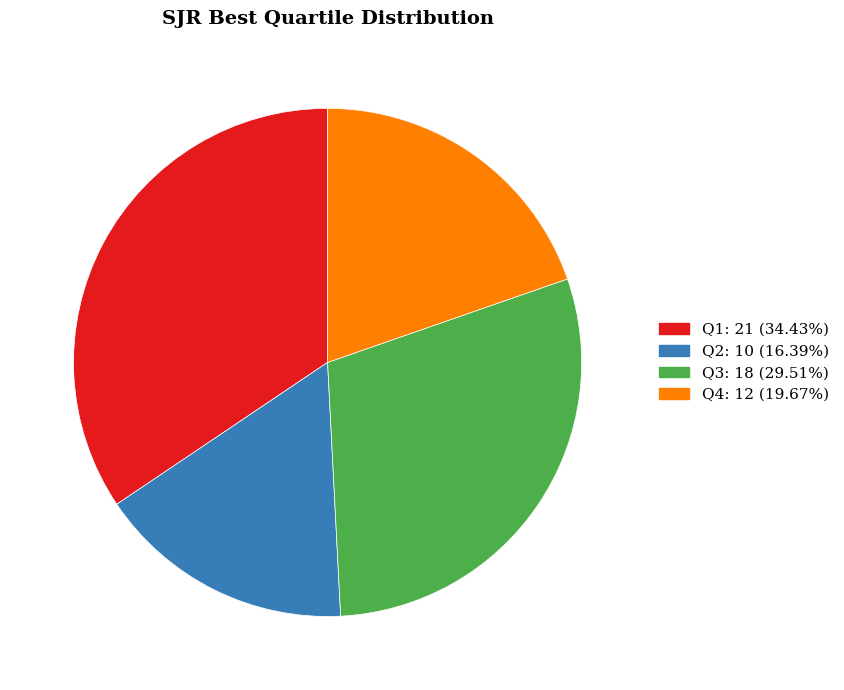

Which has a higher value, Q2 or Q1?

Q1